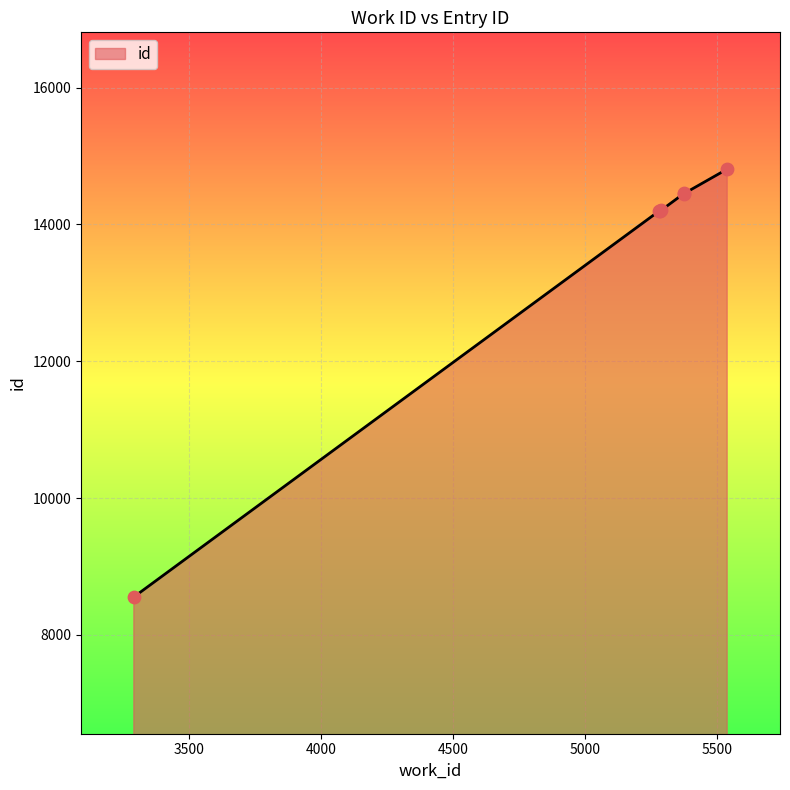

What is the difference between the second highest and minimum values?

5902